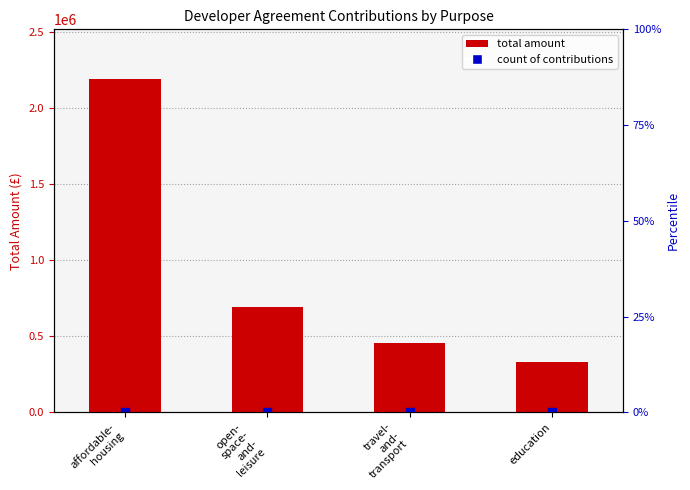

Reading left to right, list all the values displayed in this chart.

affordable-
housing=2188926.9	open-
space-
and-
leisure=688859.8	travel-
and-
transport=455996.4	education=331212.7